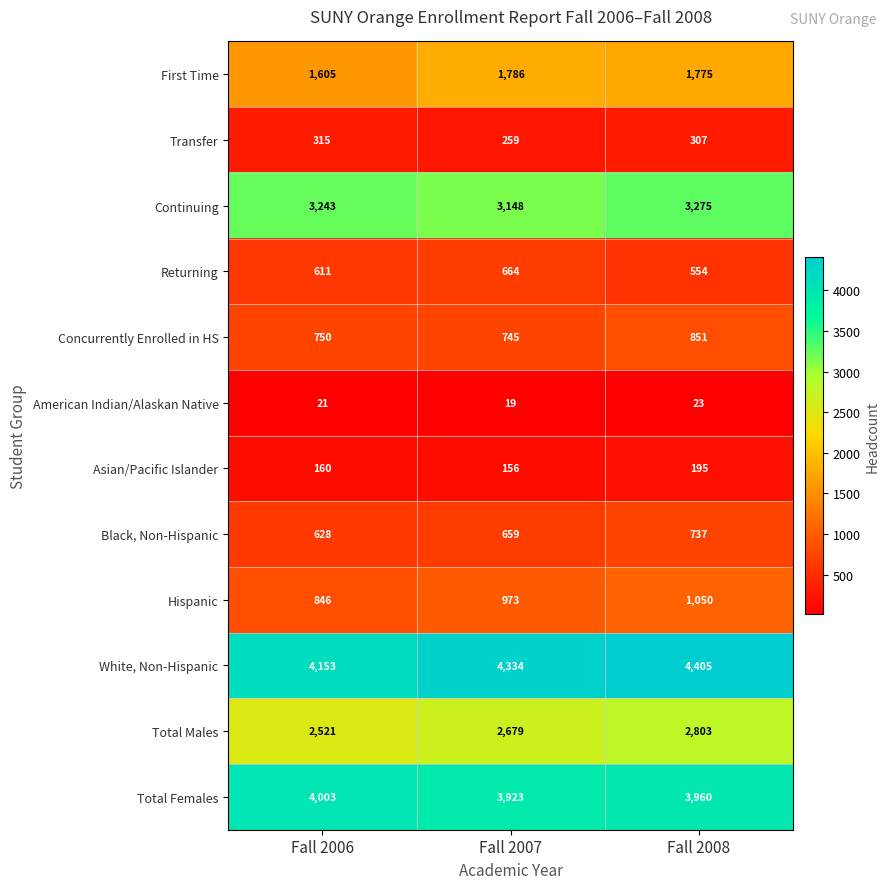

What is the sum of the White, Non-Hispanic values at Fall 2006 and Fall 2007?

8487